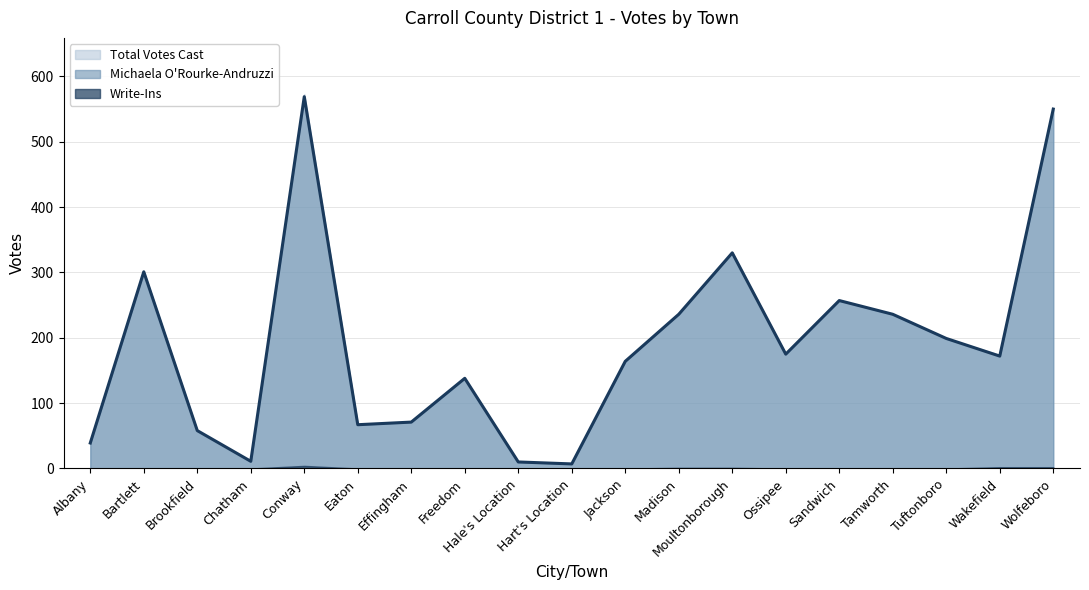

What is the spread (max minus min) of values at Conway?

569